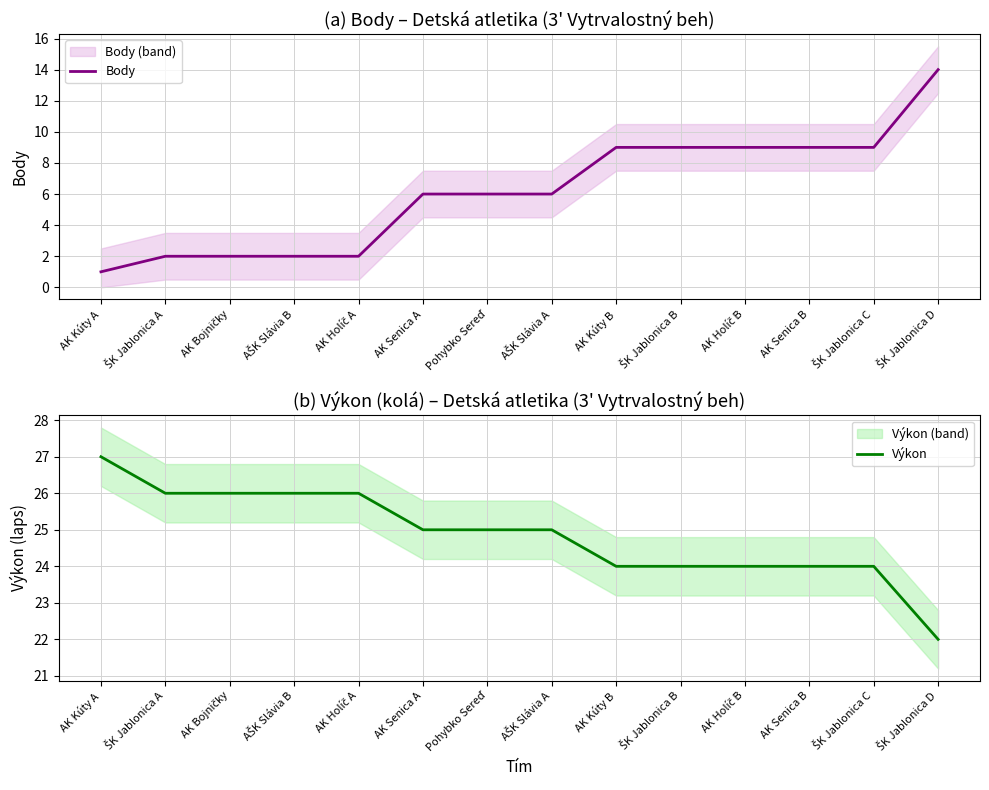

List the labels in order of Body value, smallest first.

AK Kúty A, ŠK Jablonica A, AK Bojničky, AŠK Slávia B, AK Holíč A, AK Senica A, Pohybko Sereď, AŠK Slávia A, AK Kúty B, ŠK Jablonica B, AK Holíč B, AK Senica B, ŠK Jablonica C, ŠK Jablonica D